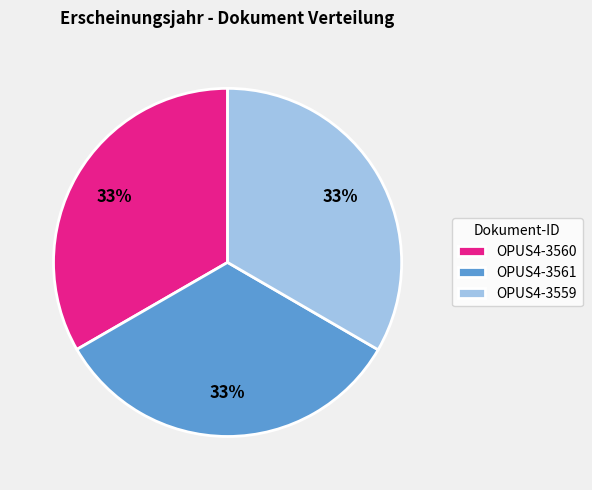

To the nearest percent, what portion does OPUS4-3560 represent?

33%